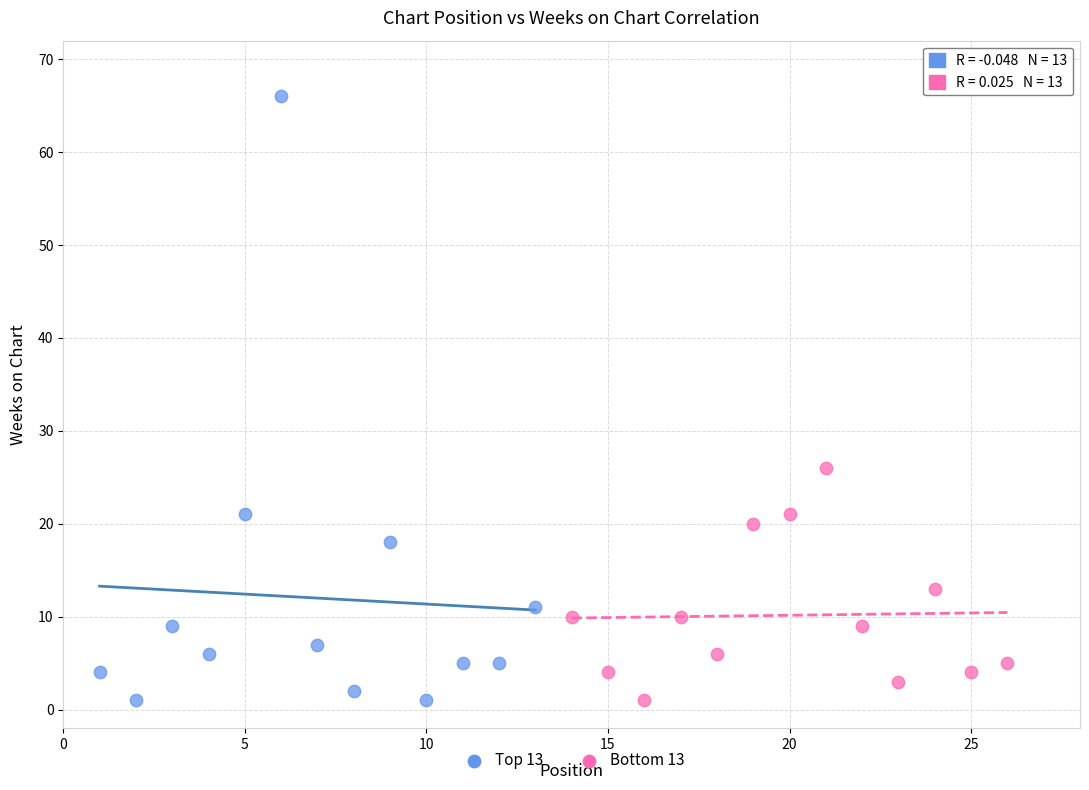

Which series contains the highest Y value?

Top 13